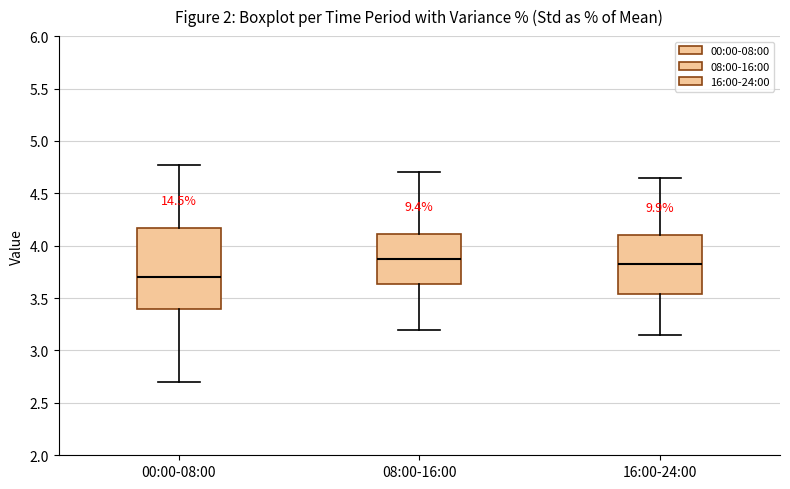

Comparing the boxes themselves (not the whiskers), which one is the tallest?

00:00-08:00